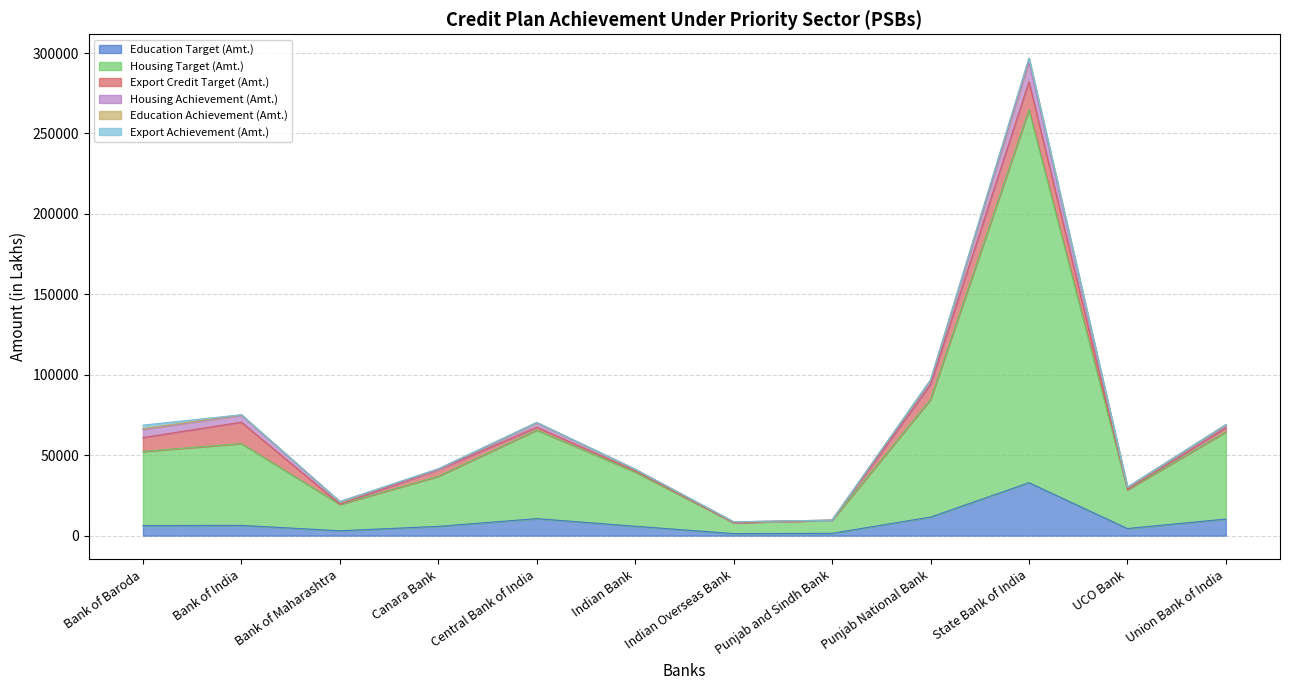

True or false: Housing Achievement (Amt.) has more than 0 interior local peaks.

True